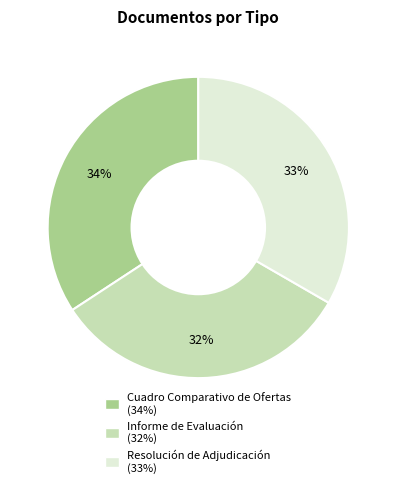

What is the ratio of the value at Cuadro Comparativo de Ofertas to the value at Resolución de Adjudicación?

1.0